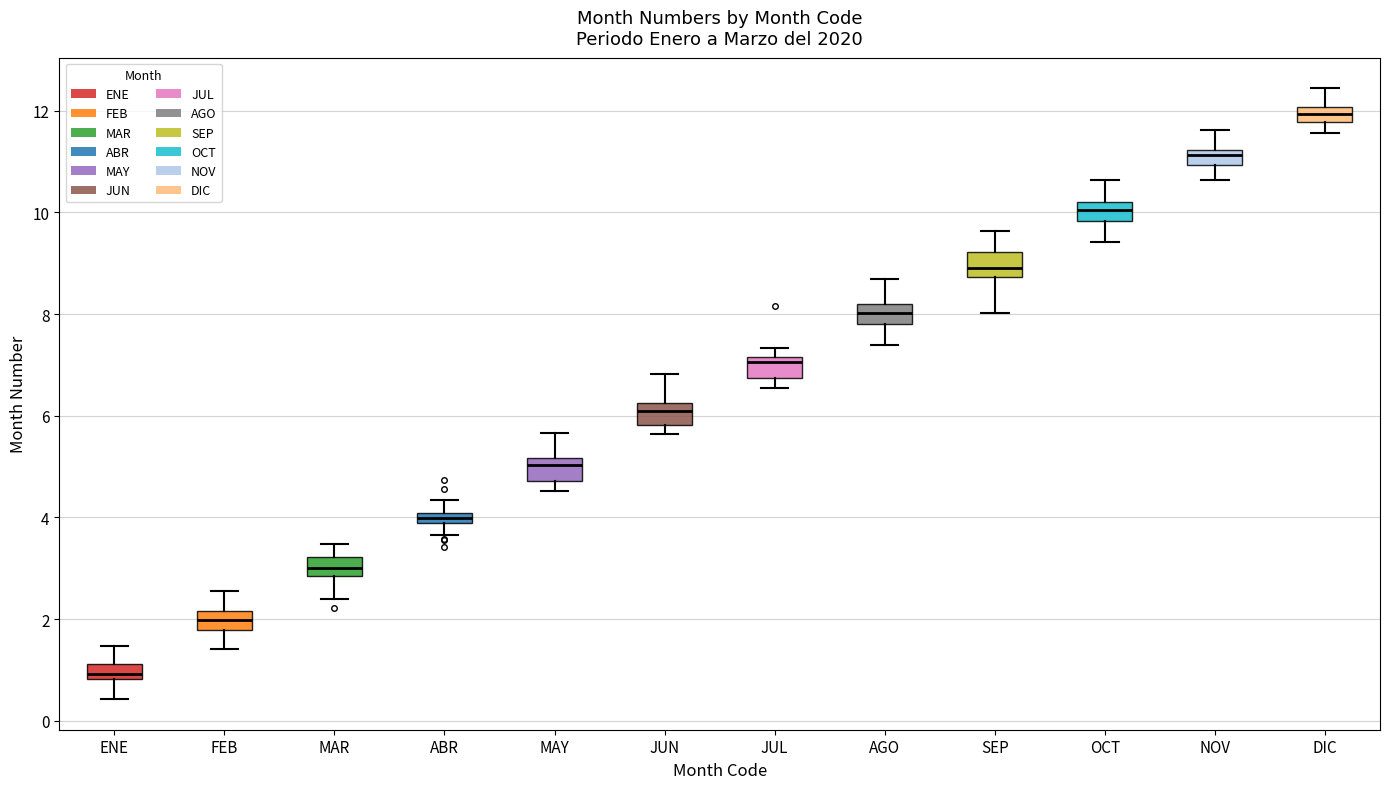

Which box's median line is the highest?

DIC